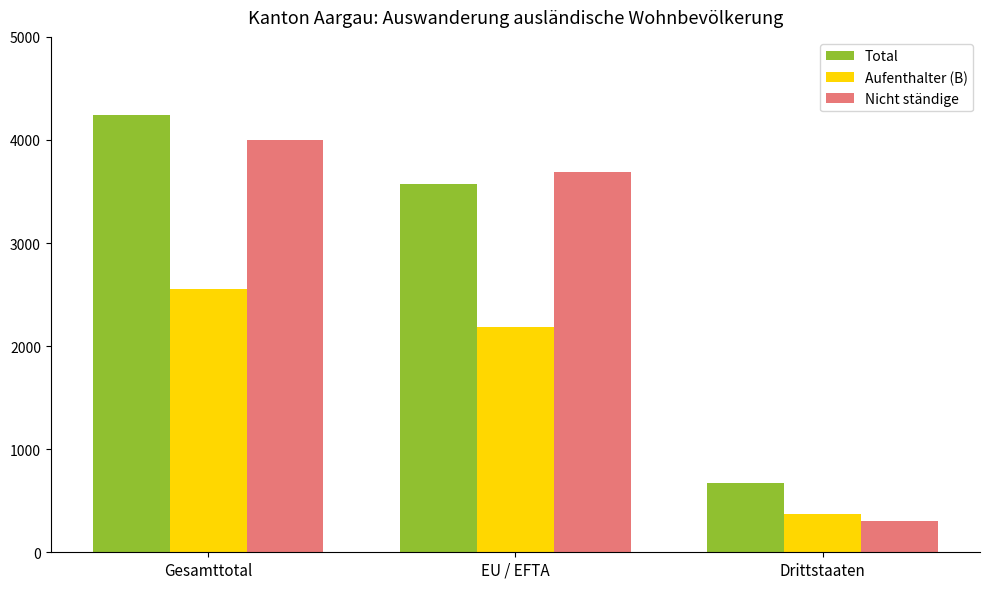

Reading left to right, list all the values displayed in this chart.

Total: Gesamttotal=4242	EU / EFTA=3574	Drittstaaten=668
Aufenthalter (B): Gesamttotal=2559	EU / EFTA=2185	Drittstaaten=374
Nicht ständige: Gesamttotal=3997	EU / EFTA=3691	Drittstaaten=306